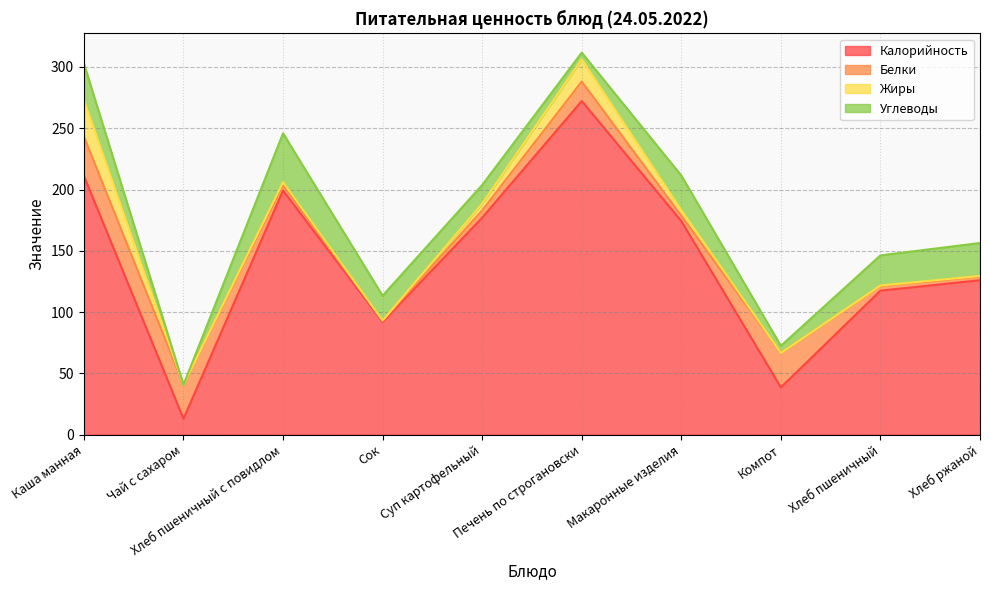

Which series has the largest total across all categories?

Калорийность